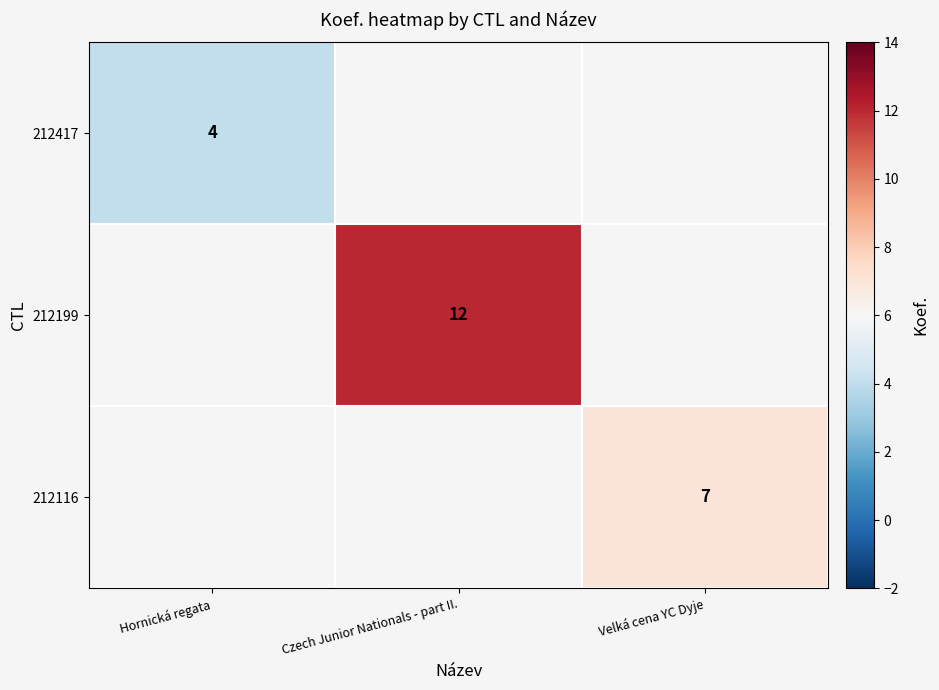

True or false: 212199 has a value of 21 at Czech Junior Nationals - part II..

False